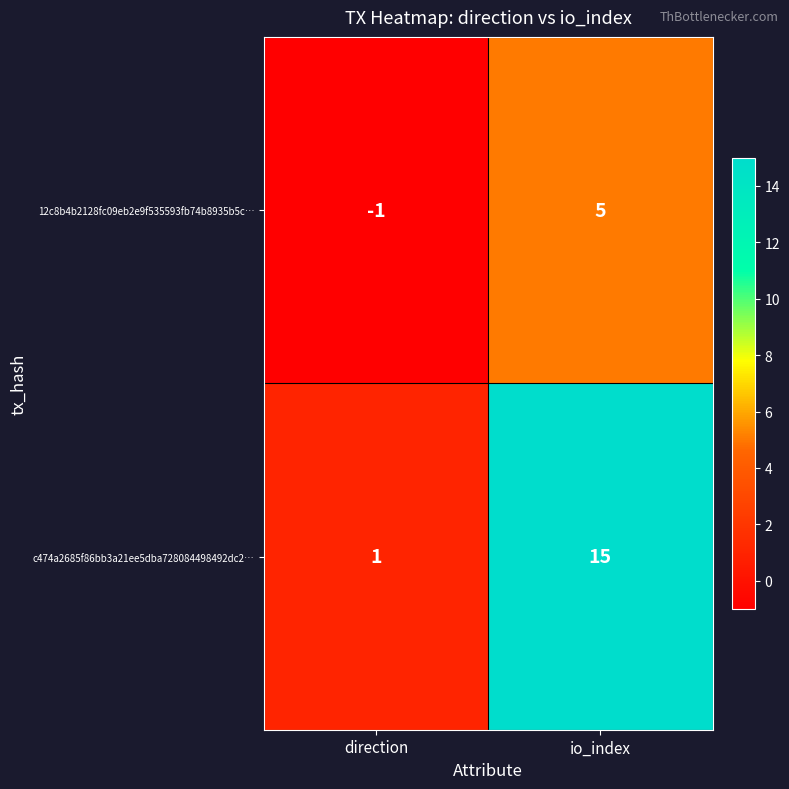

What is the spread (max minus min) of values at direction?

2